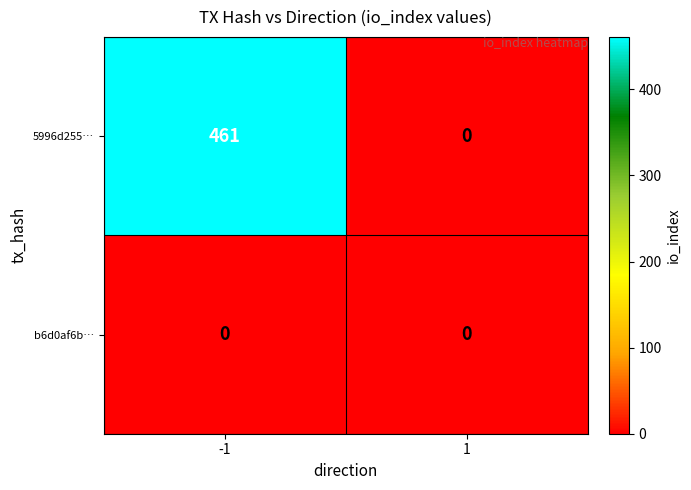

List the series in order of their overall mean, highest first.

5996d255…, b6d0af6b…